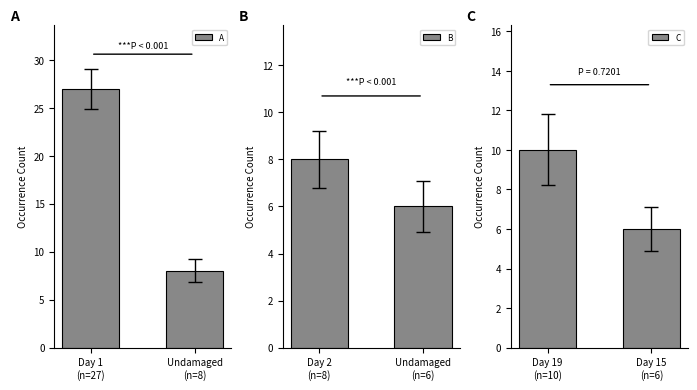

What is the highest value of the A series?

27